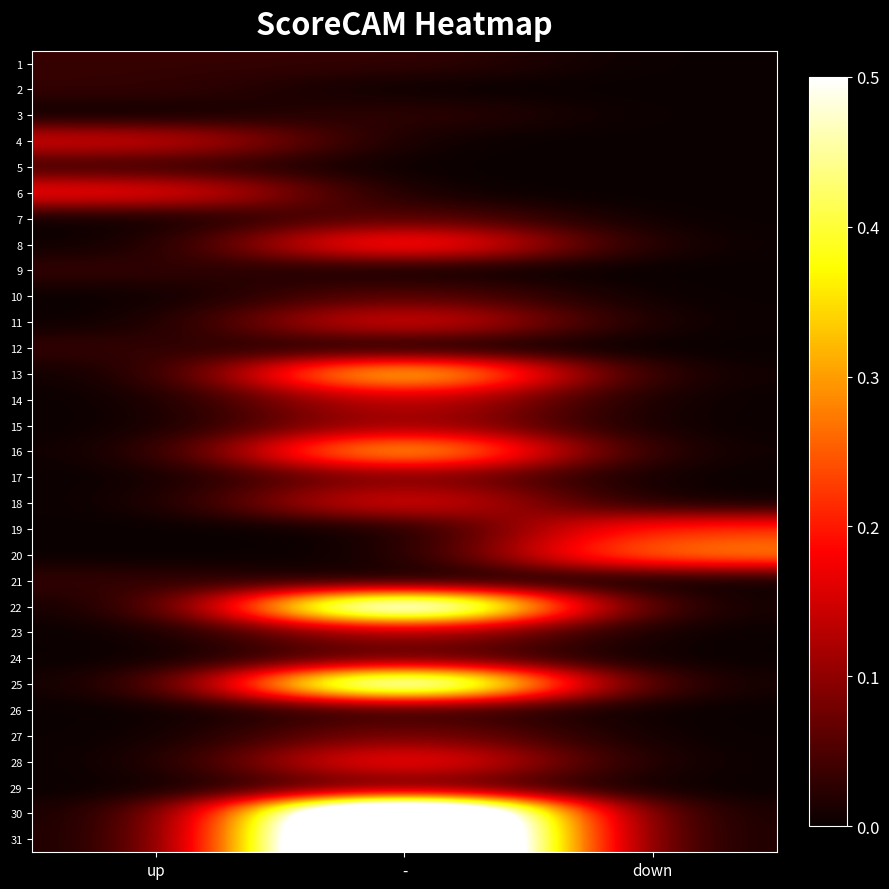

How many categories are shown in the chart?

3